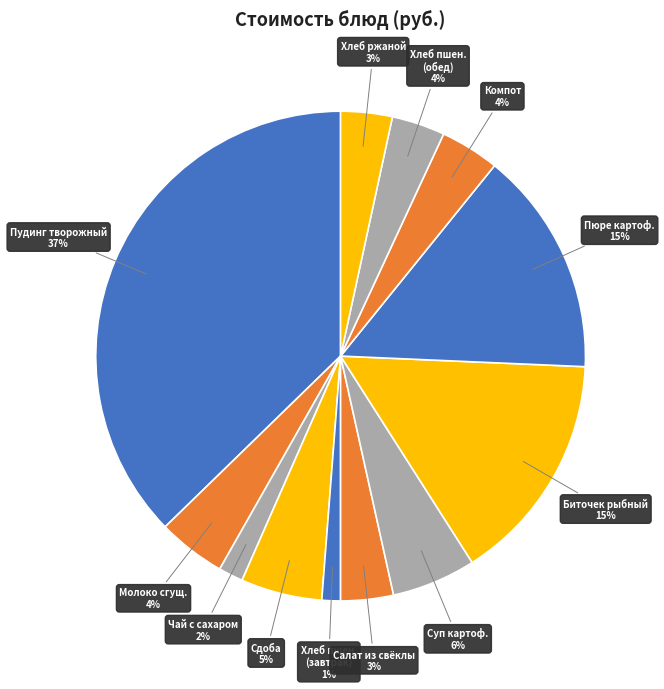

To the nearest percent, what is the average slice percentage?

8%